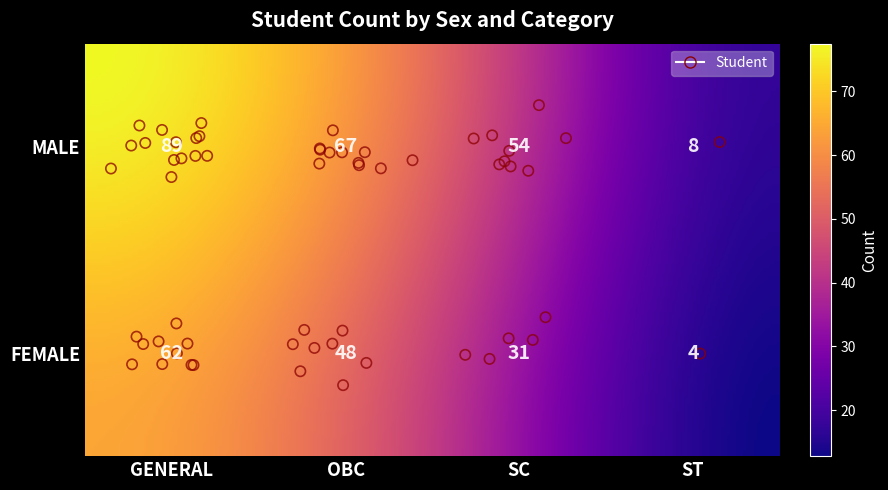

At which label is FEMALE closest to 33?

SC